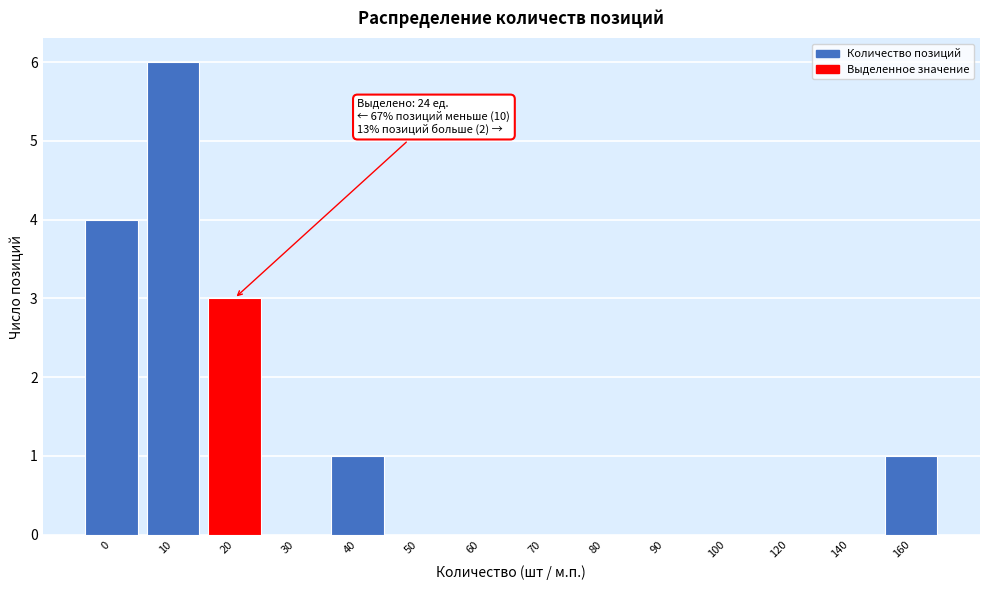

Reading left to right, transcribe all the data shown in this chart.

0=4	10=6	20=3	30=0	40=1	50=0	60=0	70=0	80=0	90=0	100=0	120=0	140=0	160=1